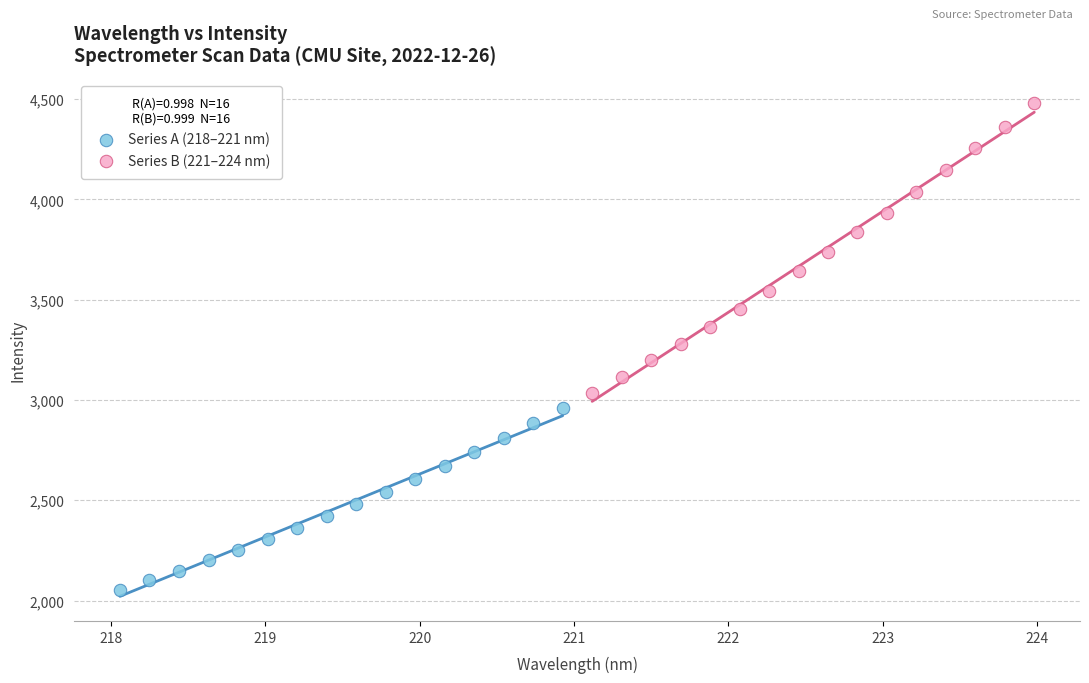

Which series contains the lowest Y value?

Series A (218–221 nm)